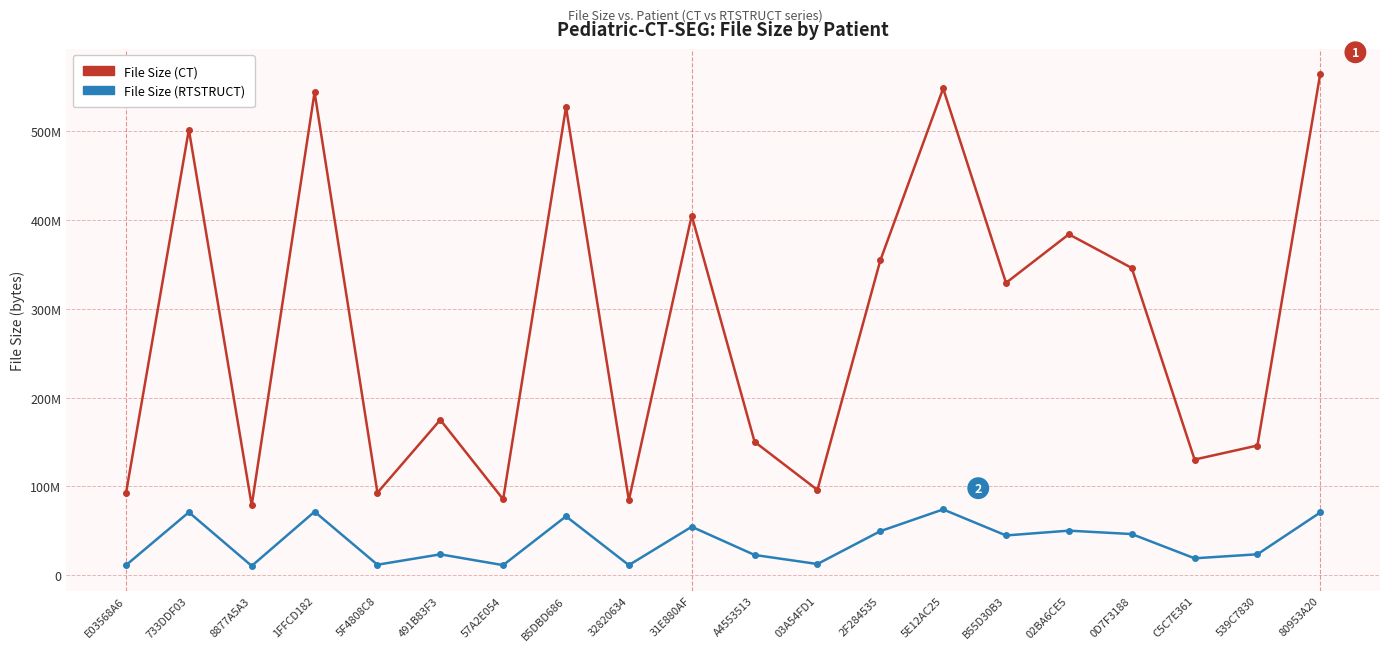

True or false: File Size (RTSTRUCT) and File Size (CT) cross at least once.

False